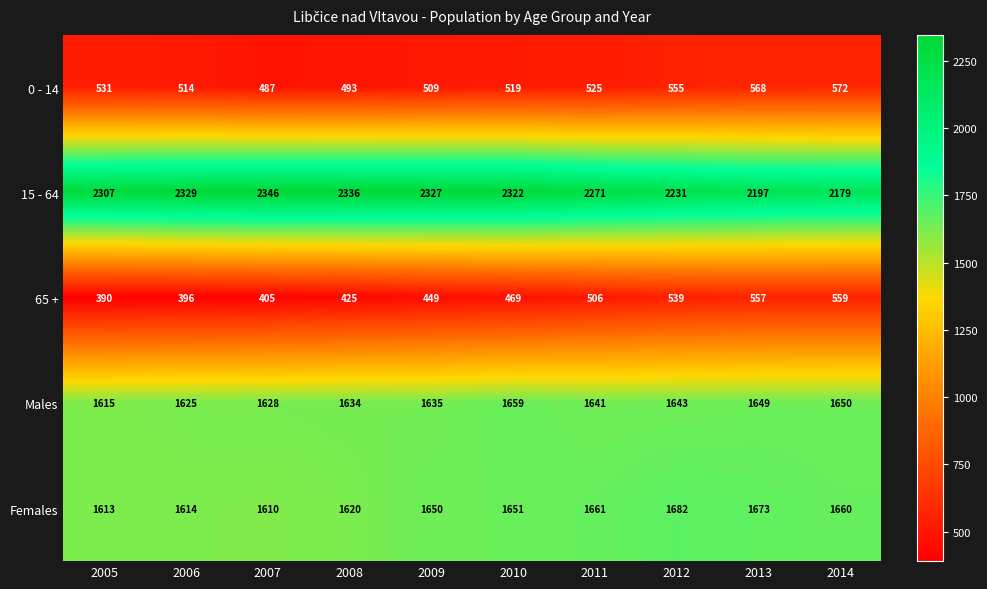

The Males series shows 1641 at 2011. True or false?

True